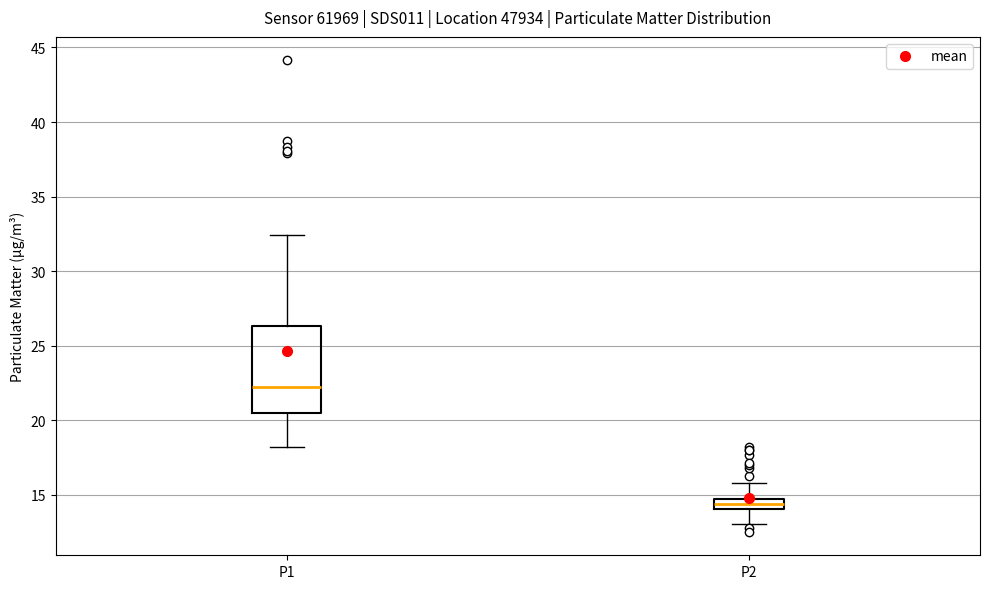

Where is the lower edge of the box for P1 on the y-axis? The values are not printed on the chart, so give them approximately, as read against the axis.

20.5